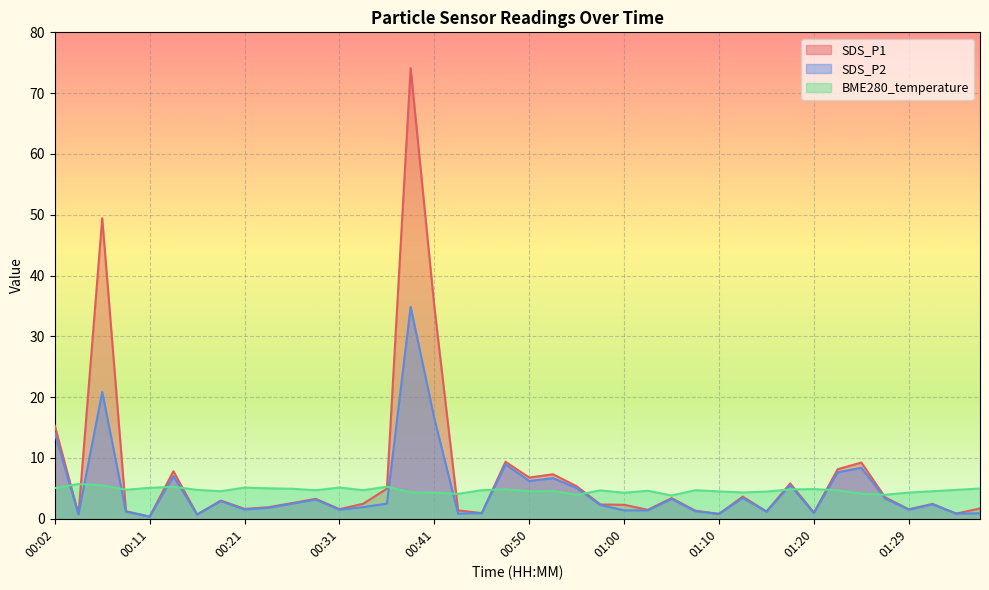

At which category does SDS_P1 reach its first local peak?

00:07